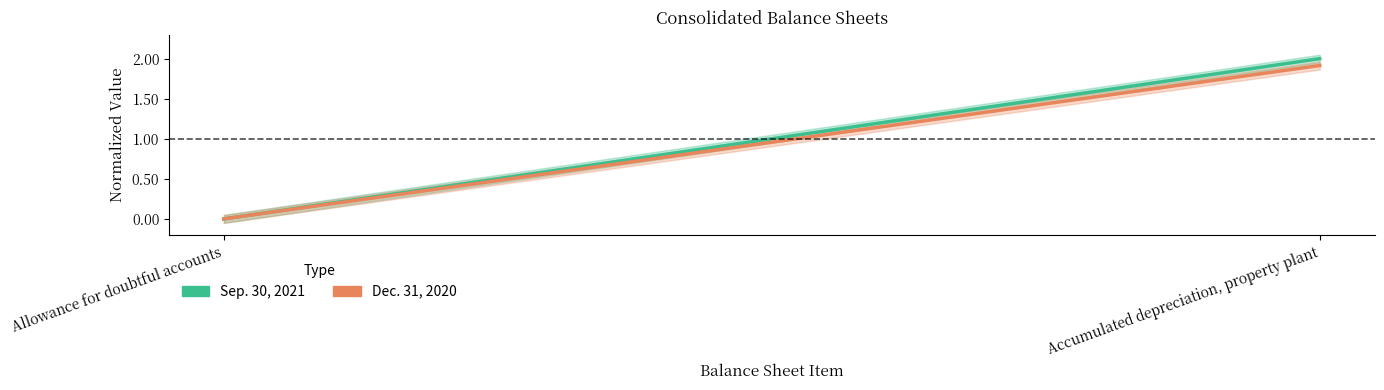

What is the value of the Dec. 31, 2020 point at the 2nd from the left?

1.9